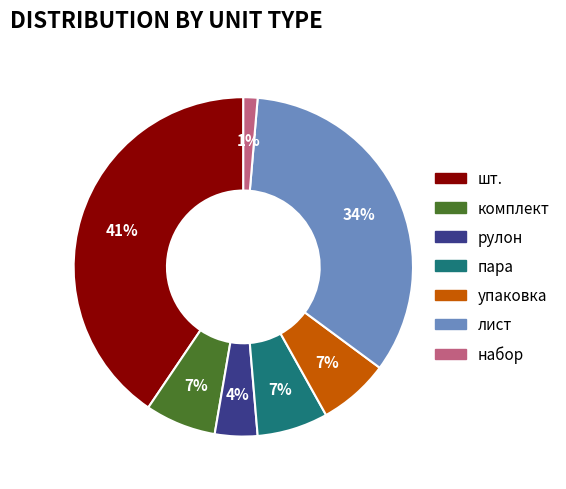

How many slices are in this pie chart?

7